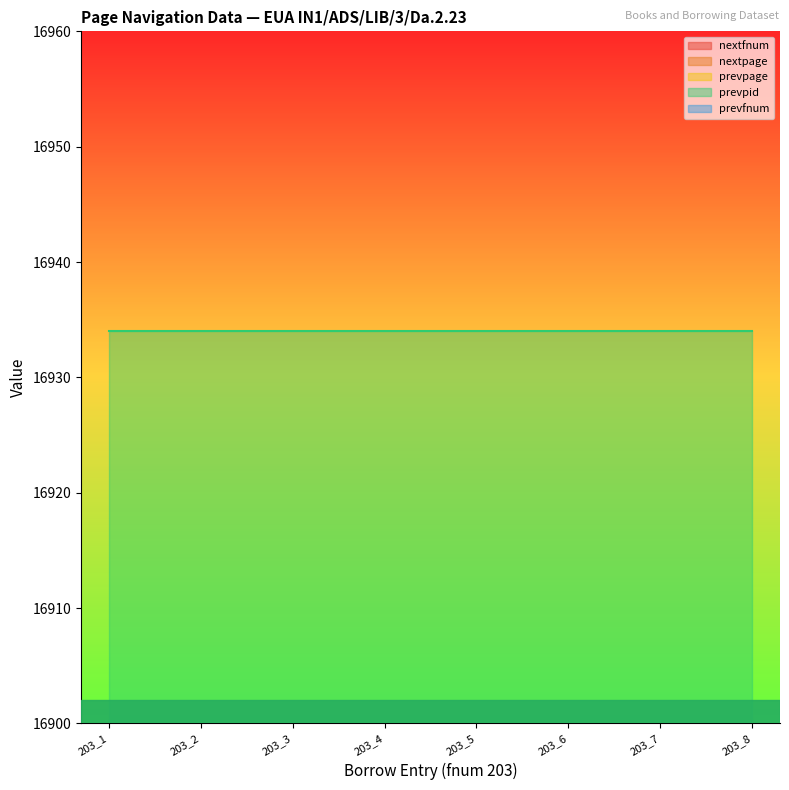

What is the value of the nextfnum point at the 7th from the left?

204